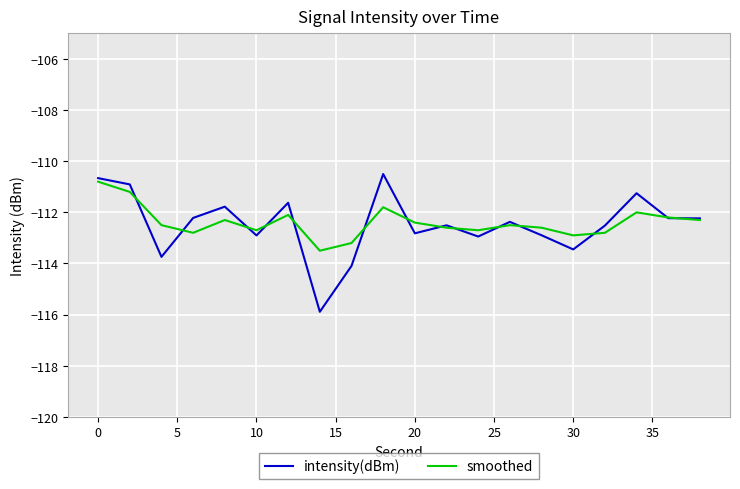

Reading right to left, what are all the values shown in this chart?

intensity(dBm): -112.2	-112.2	-111.3	-112.5	-113.4	-112.9	-112.4	-112.9	-112.5	-112.8	-110.5	-114.1	-115.9	-111.6	-112.9	-111.8	-112.2	-113.7	-110.9	-110.7
smoothed: -112.3	-112.2	-112.0	-112.8	-112.9	-112.6	-112.5	-112.7	-112.6	-112.4	-111.8	-113.2	-113.5	-112.1	-112.7	-112.3	-112.8	-112.5	-111.2	-110.8